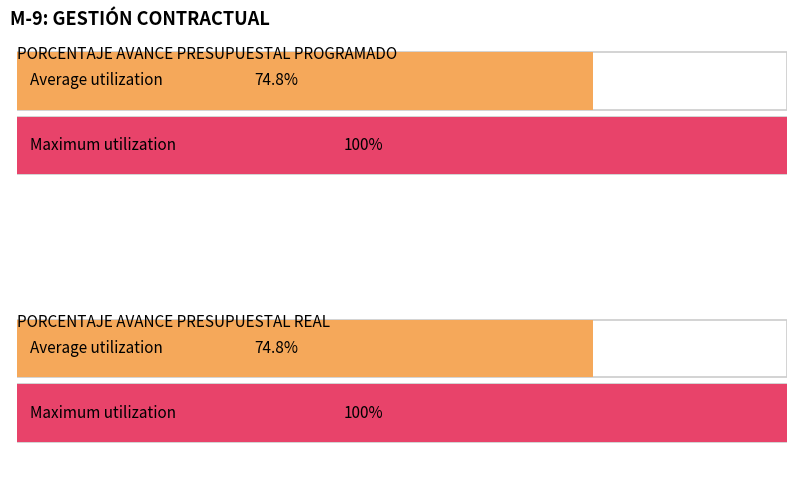

The PORCENTAJE AVANCE PRESUPUESTAL PROGRAMA series shows 158 at FILA_20. True or false?

False